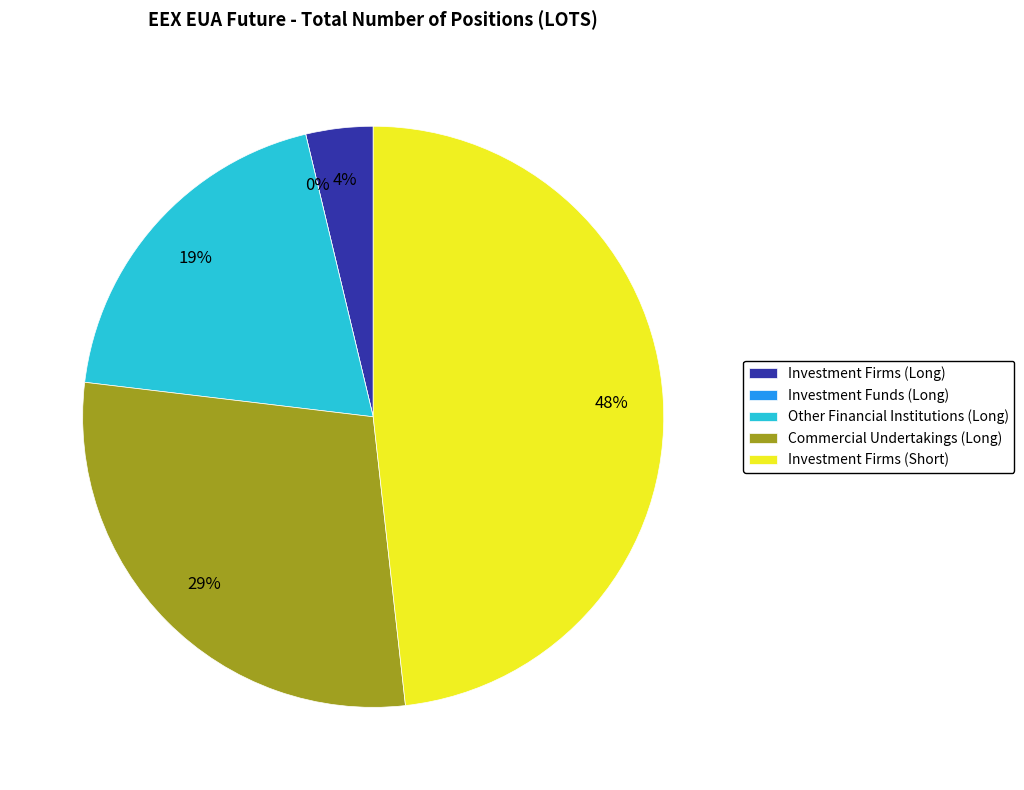

What is the total percentage of Investment Firms (Long) and Other Financial Institutions (Long)?

23.1%